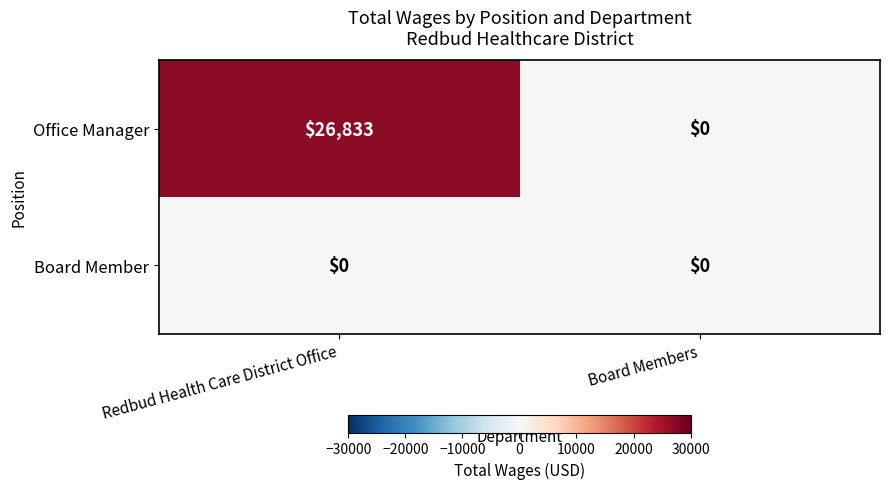

Reading left to right, list all the values displayed in this chart.

Office Manager: 26833	0
Board Member: 0	0